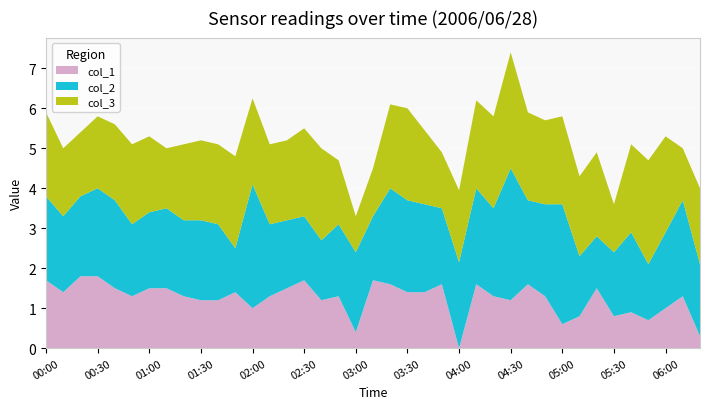

At which category is the sum across all series the highest?

04:30